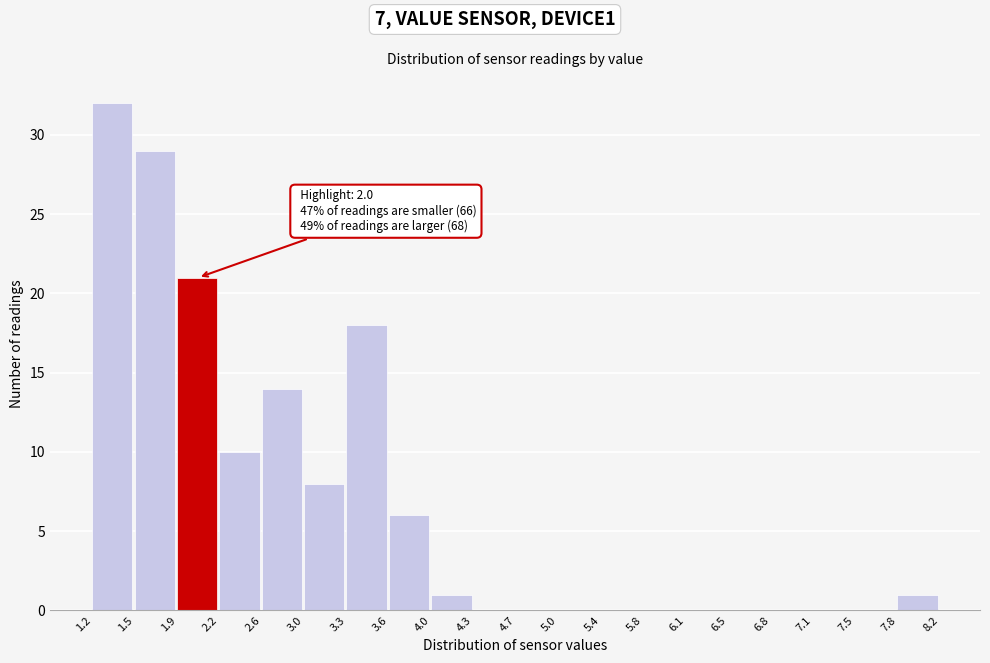

Over which range of the x-axis is the bar tallest?

1.2 to 1.5